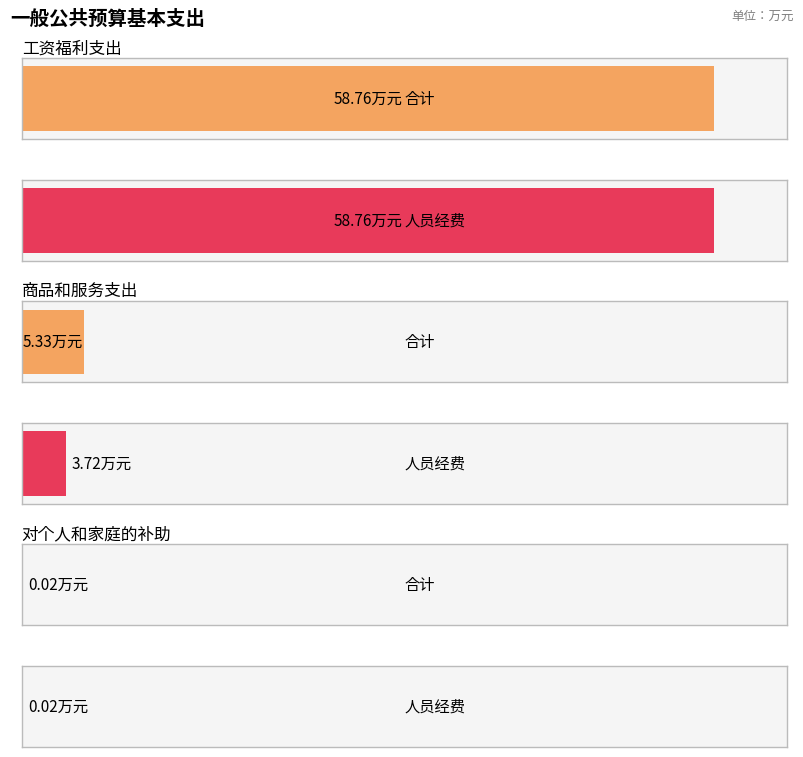

How many bars are there in total?

6